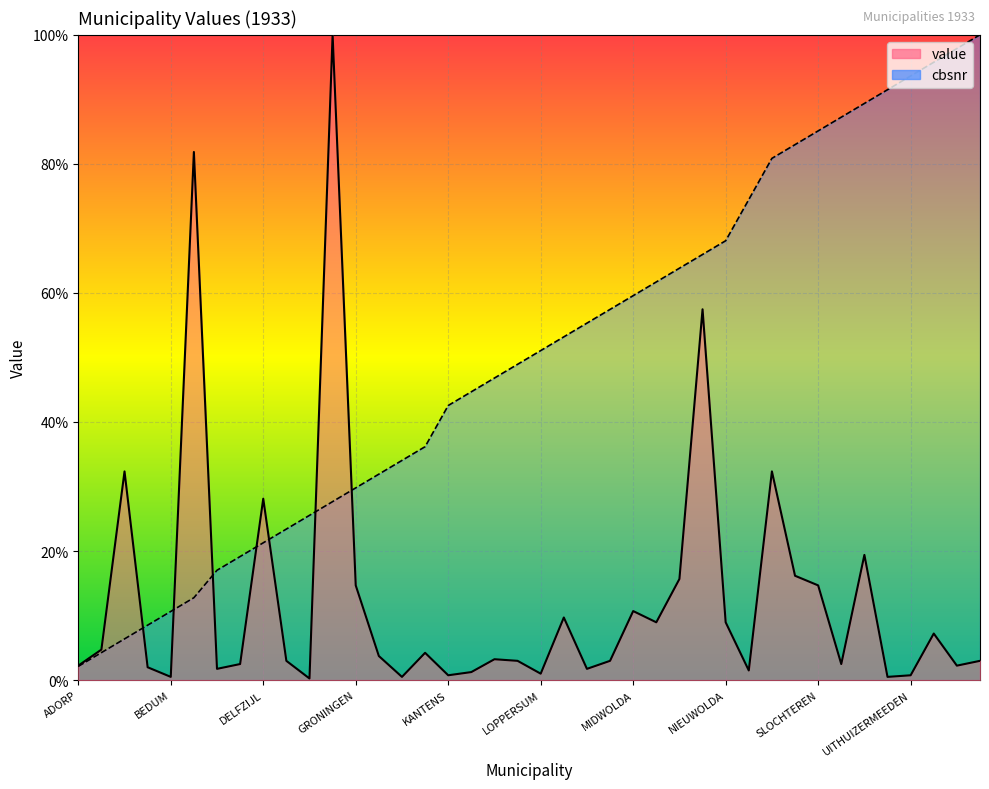

How many data points in cbsnr are above 51?

20